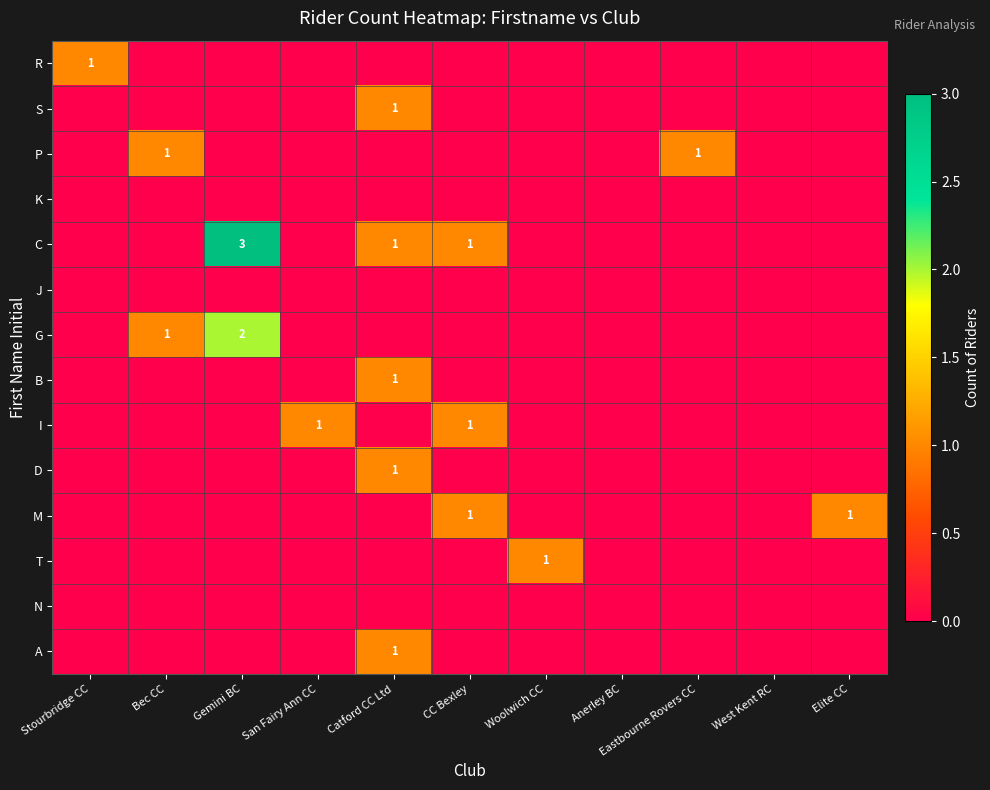

Rank the series by their maximum value, from lowest to highest.

K, J, N, R, S, P, B, I, D, M, T, A, G, C